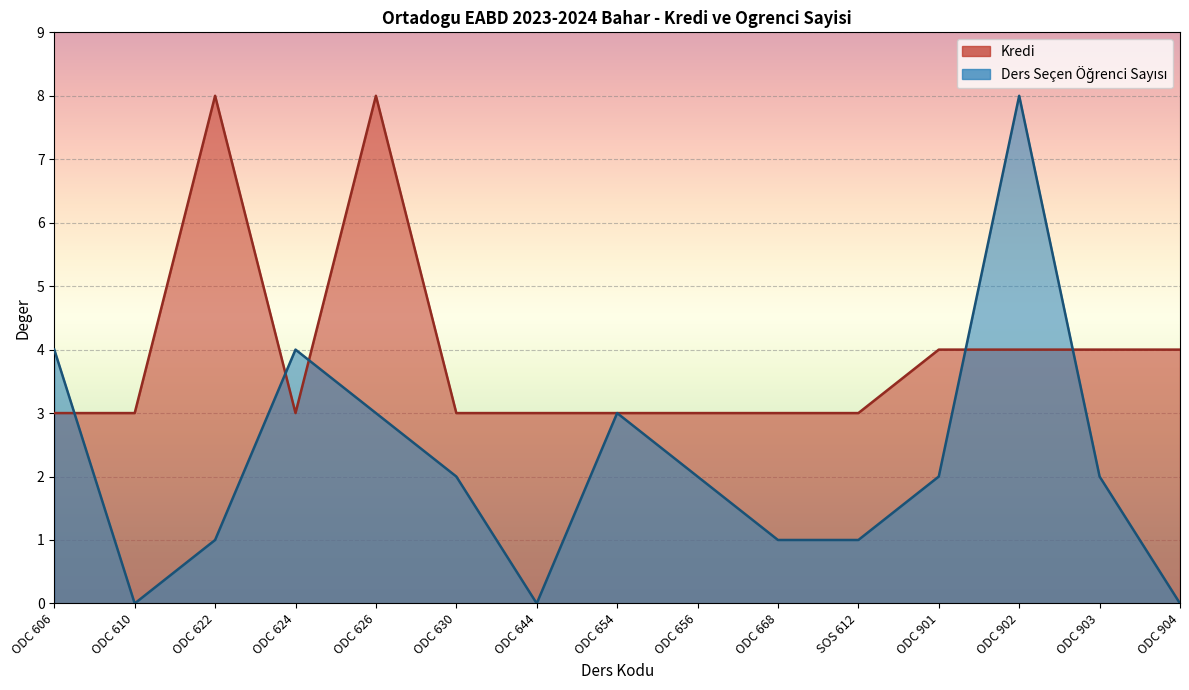

List the labels in order of Kredi value, largest first.

ODC 622, ODC 626, ODC 901, ODC 902, ODC 903, ODC 904, ODC 606, ODC 610, ODC 624, ODC 630, ODC 644, ODC 654, ODC 656, ODC 668, SOS 612